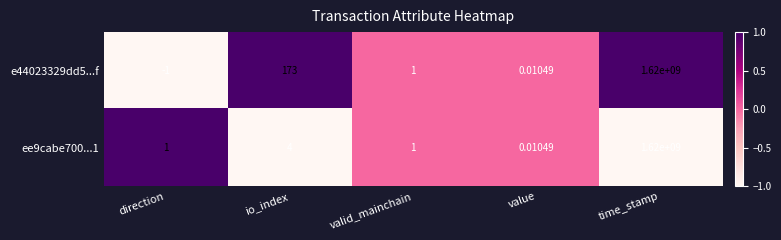

List the labels in order of e44023329dd5...f value, smallest first.

direction, value, valid_mainchain, io_index, time_stamp